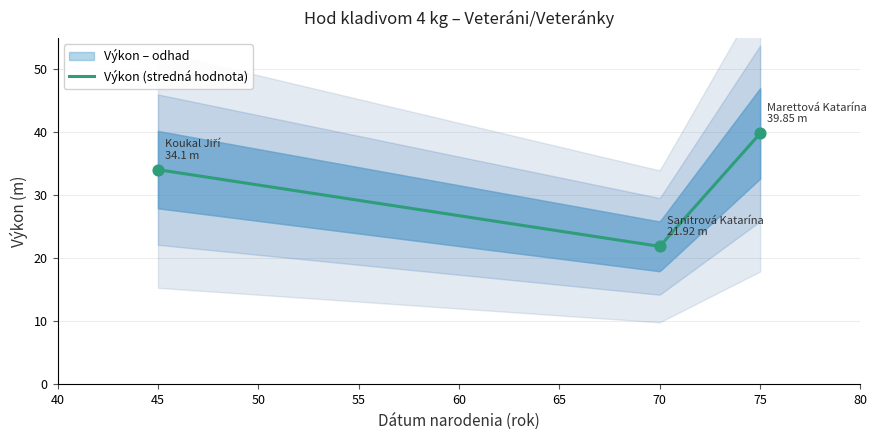

What is the lowest value of the Výkon (stredná hodnota) series?

21.9